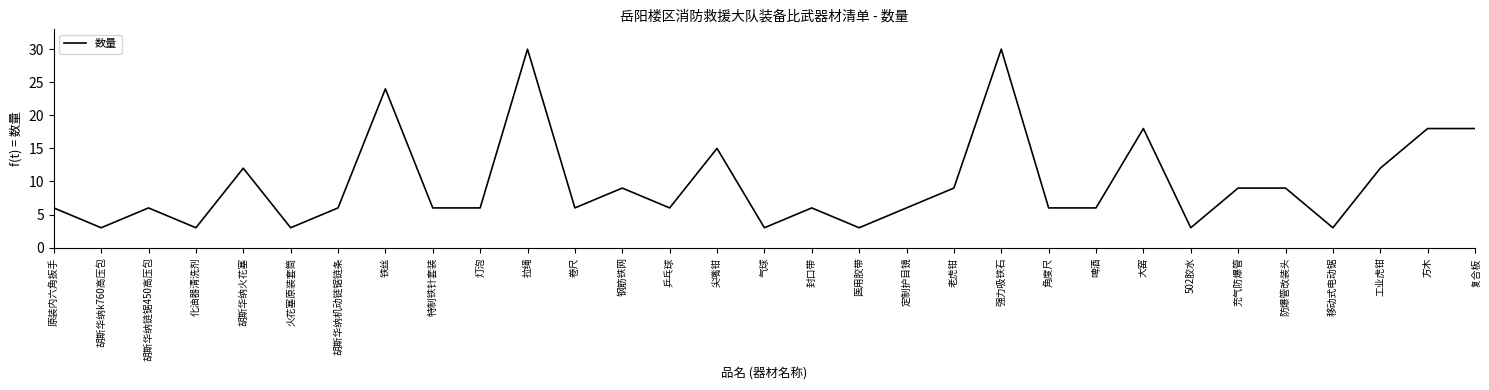

What position from the right is 拉绳?

21